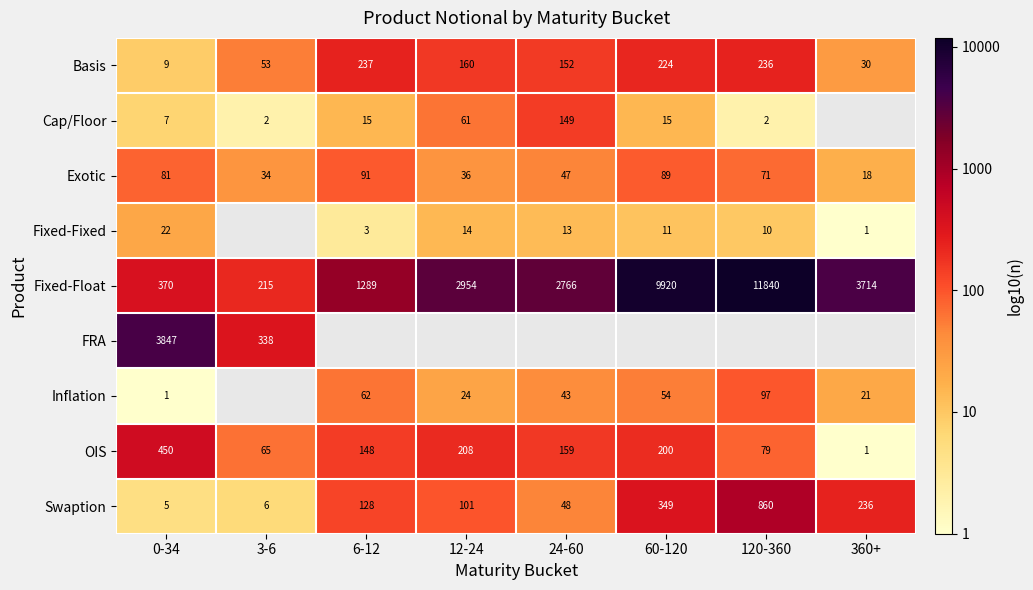

Is the value of Fixed-Float at 0-34 greater than the value of Fixed-Fixed at 12-24?

Yes